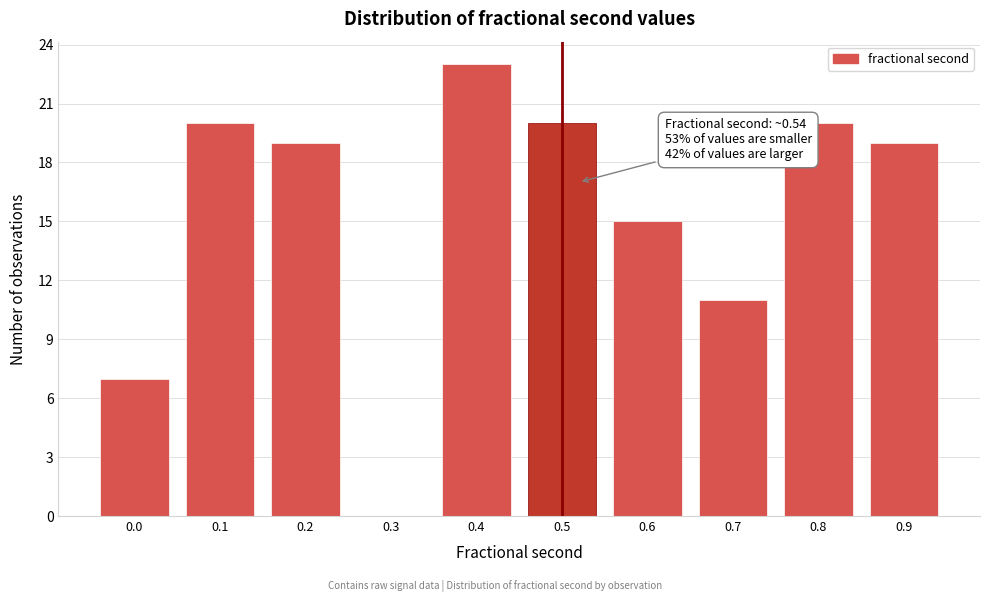

Reading left to right, transcribe all the data shown in this chart.

0.0=7	0.1=20	0.2=19	0.3=0	0.4=23	0.5=20	0.6=15	0.7=11	0.8=20	0.9=19